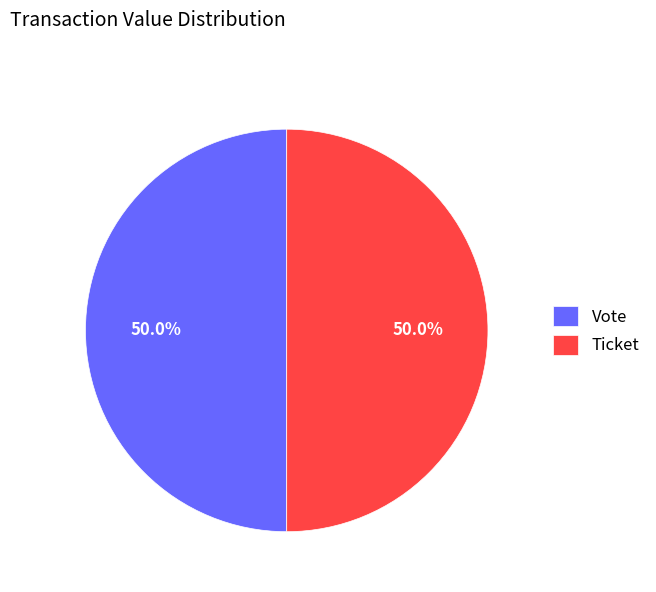

How many segments does this pie chart have?

2